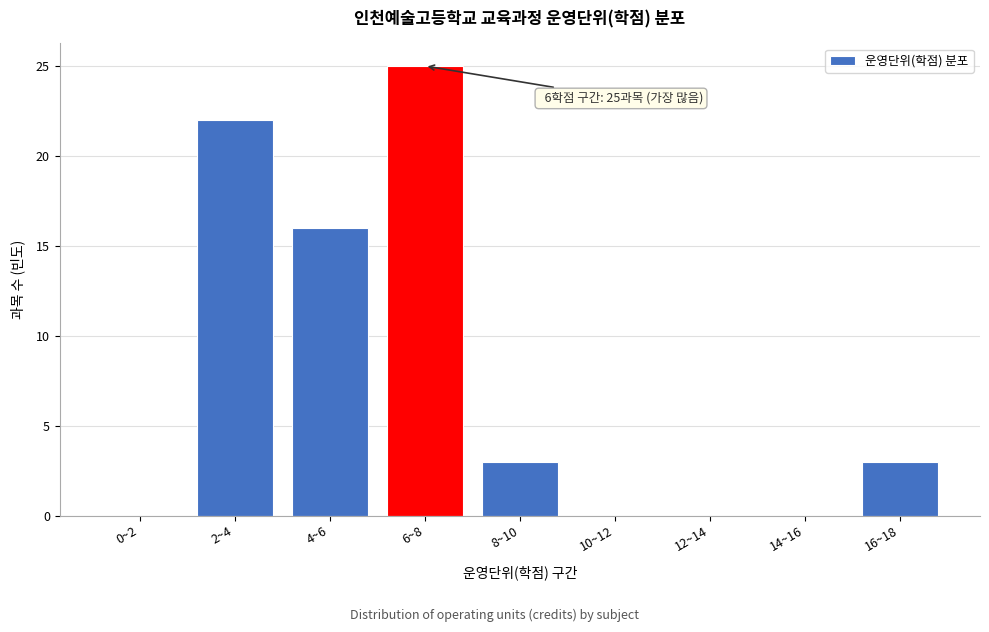

Reading left to right, transcribe all the data shown in this chart.

0~2=0	2~4=22	4~6=16	6~8=25	8~10=3	10~12=0	12~14=0	14~16=0	16~18=3